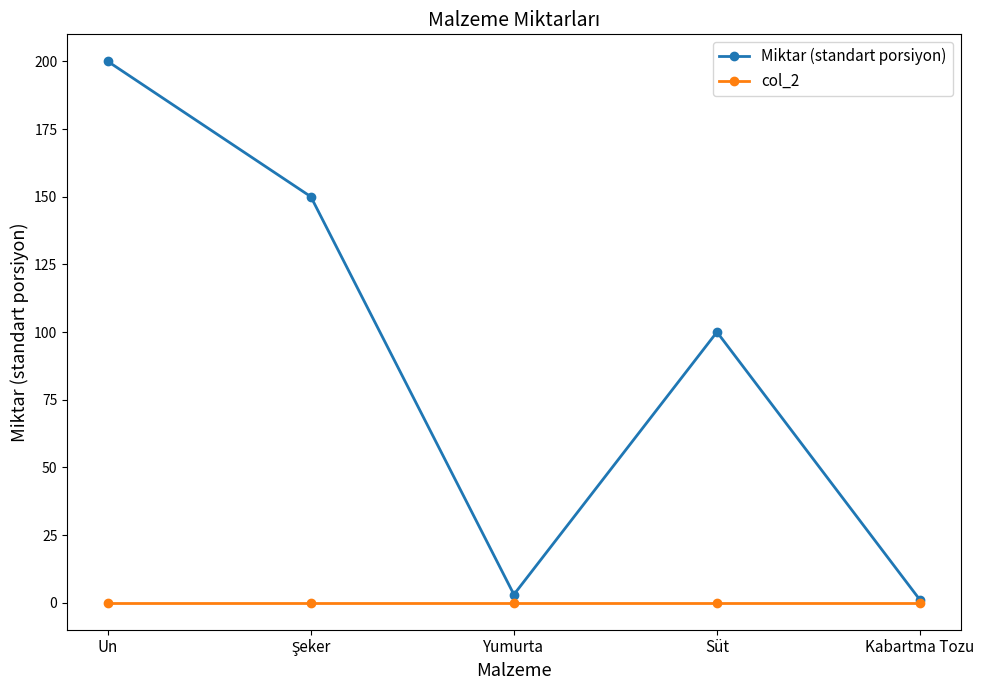

What are all the series names shown in the legend?

Miktar (standart porsiyon), col_2